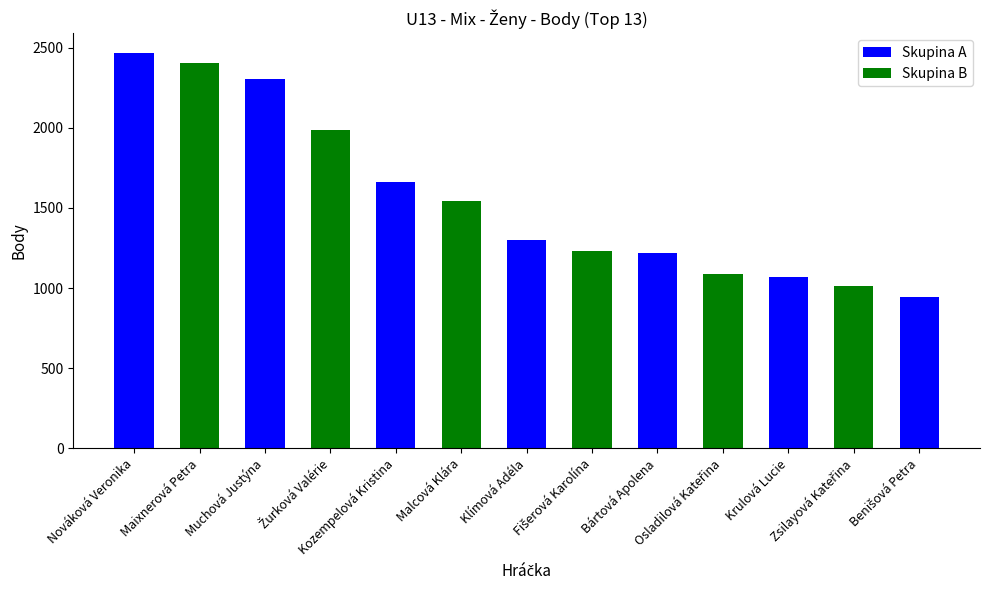

The value at Malcová Klára is 2124. True or false?

False